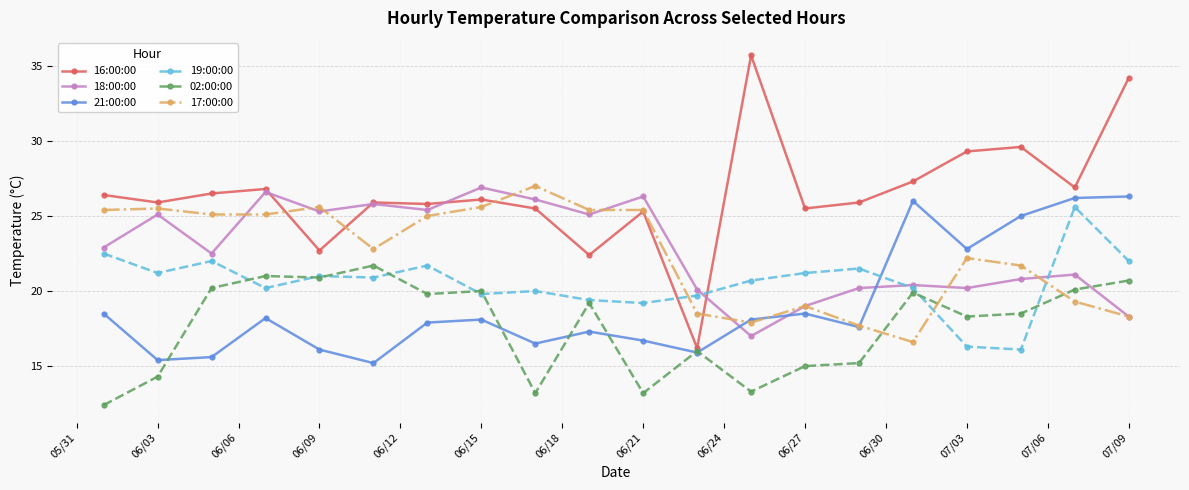

Which series has the largest range (max minus min)?

16:00:00